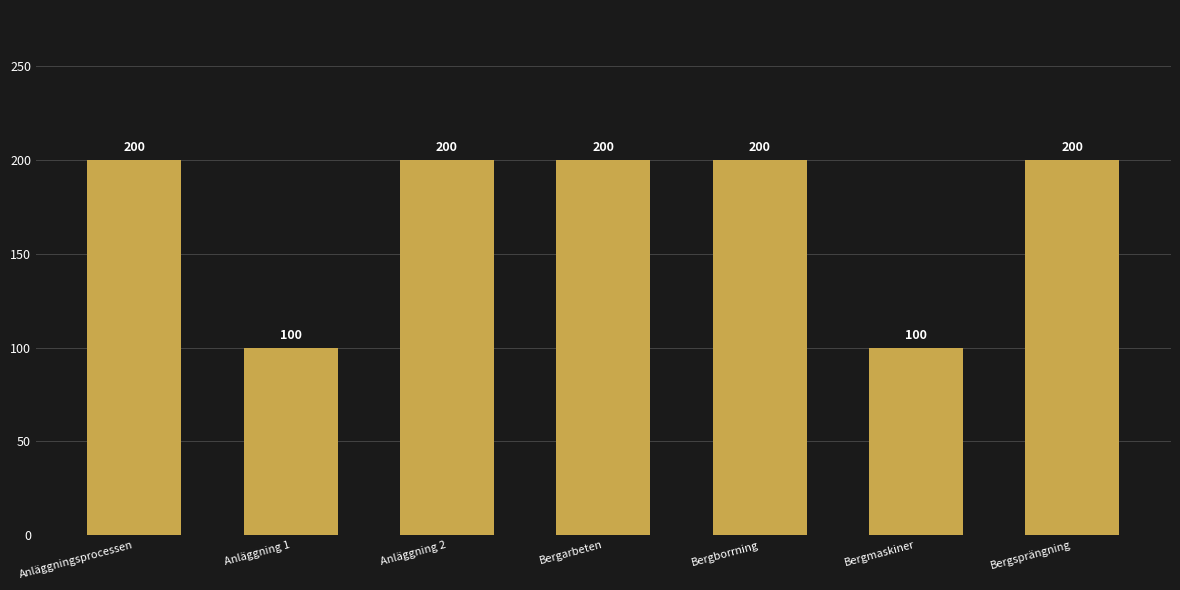

Reading right to left, transcribe all the data shown in this chart.

Bergsprängning=200	Bergmaskiner=100	Bergborrning=200	Bergarbeten=200	Anläggning 2=200	Anläggning 1=100	Anläggningsprocessen=200